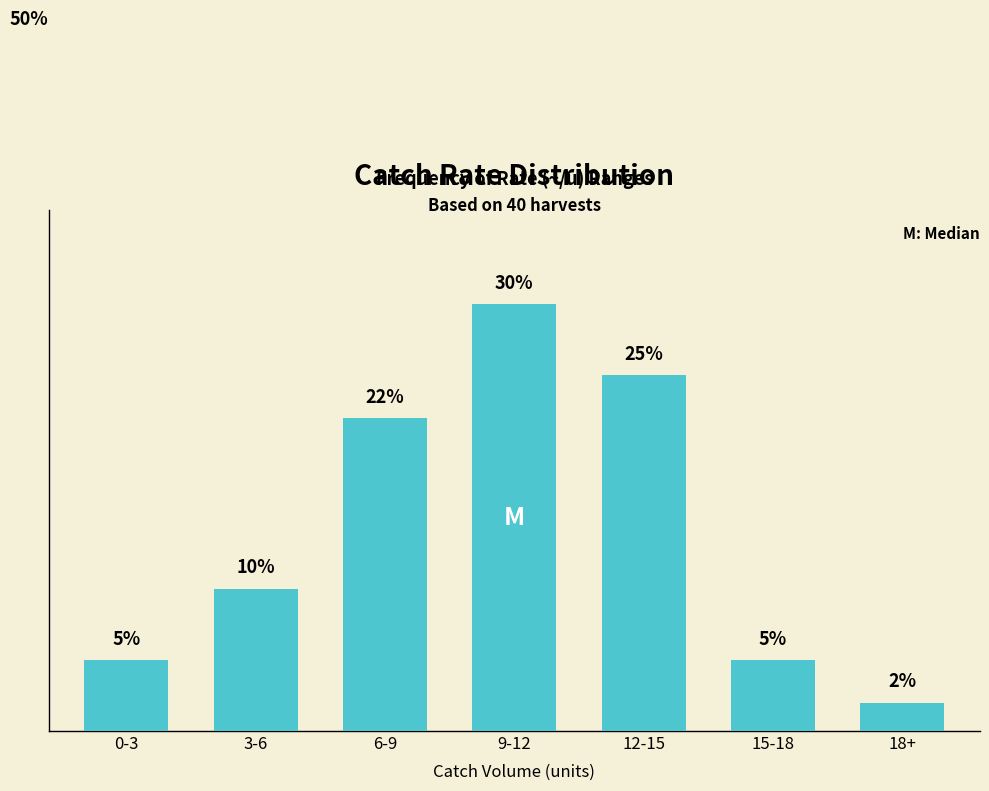

Does the chart contain stacked bars?

No